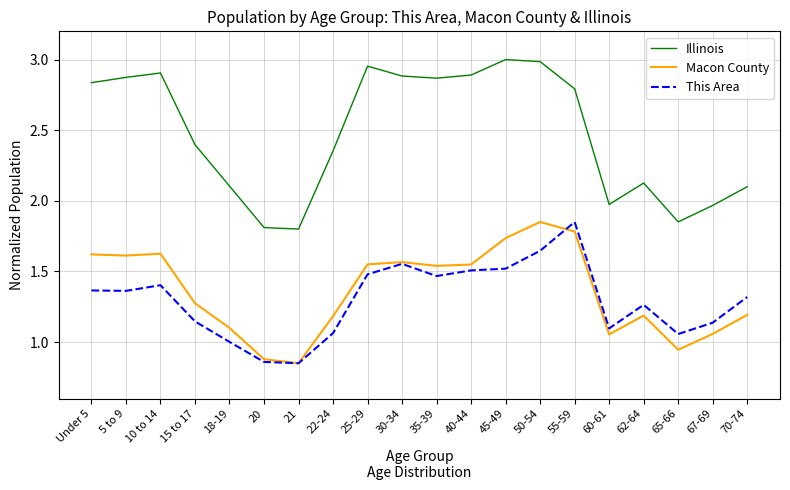

True or false: Illinois and Macon County cross at least once.

False